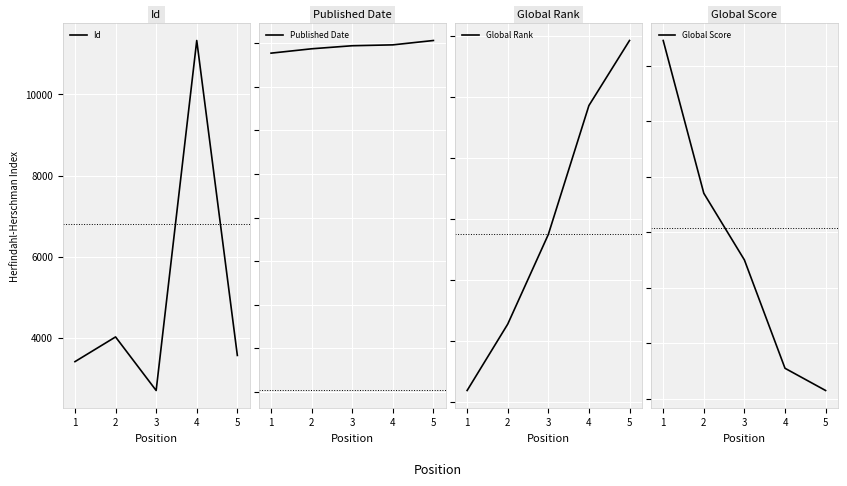

At how many categories does at least one series exceed 4236?

3